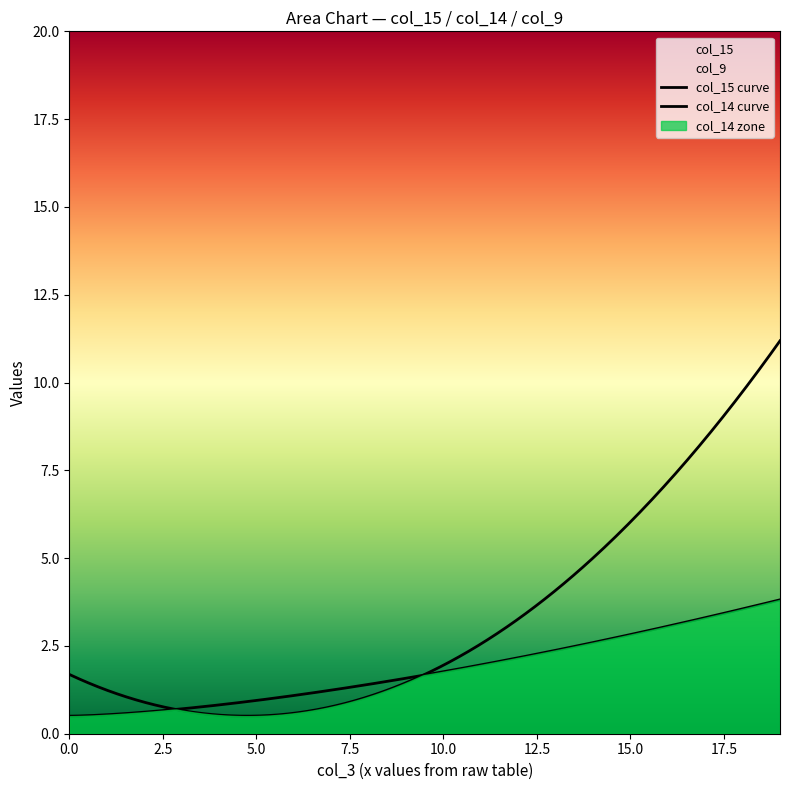

True or false: col_9 and col_14 intersect in this chart.

False